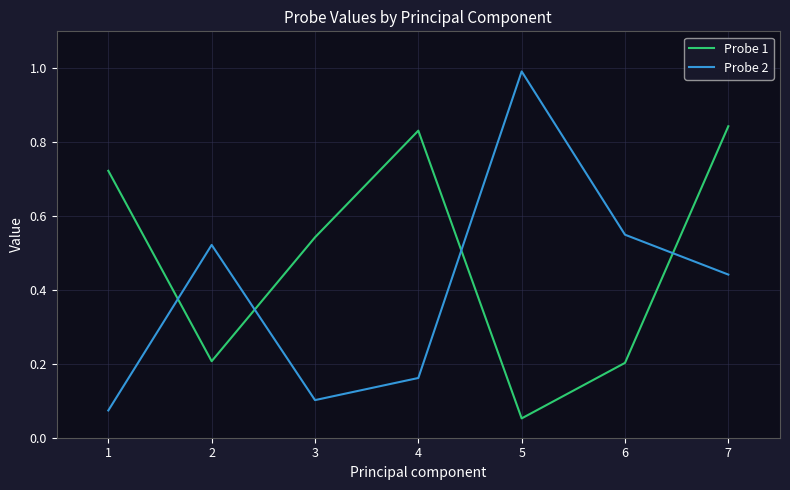

Count the number of data series in this chart.

2